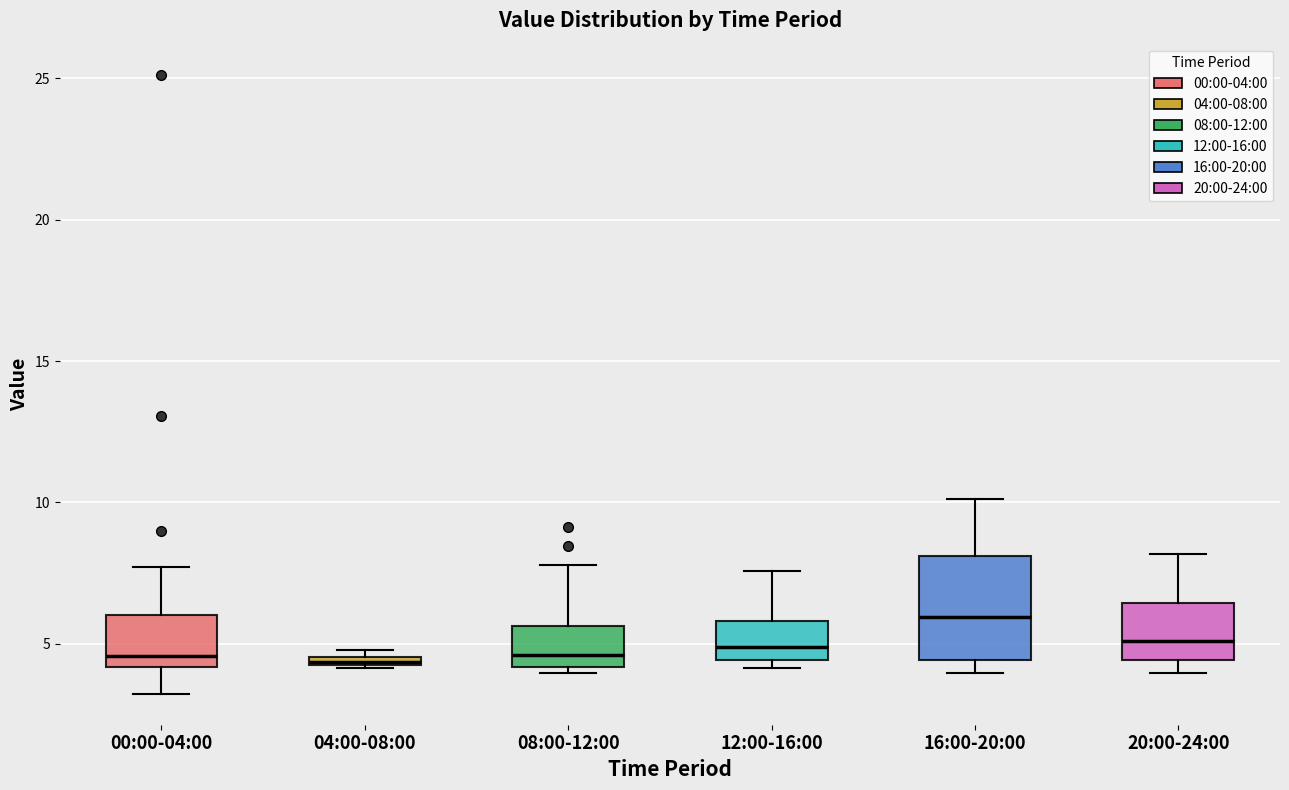

Where does the upper whisker of the box for 16:00-20:00 end on the y-axis? The values are not printed on the chart, so give them approximately, as read against the axis.

10.0